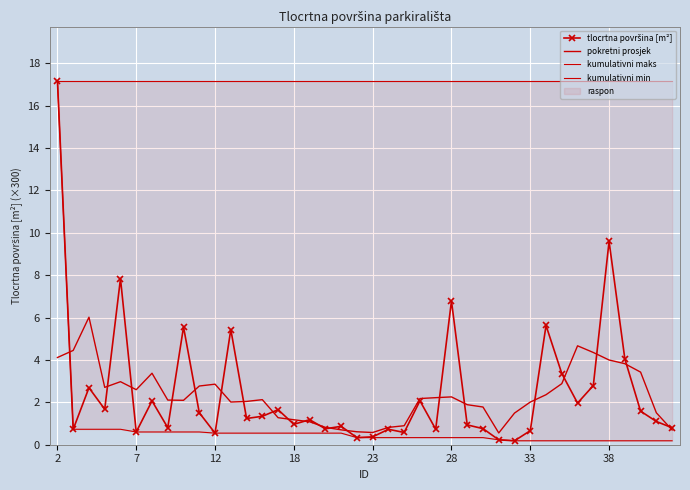

True or false: kumulativni min has a value of 0.4 at 18.

False